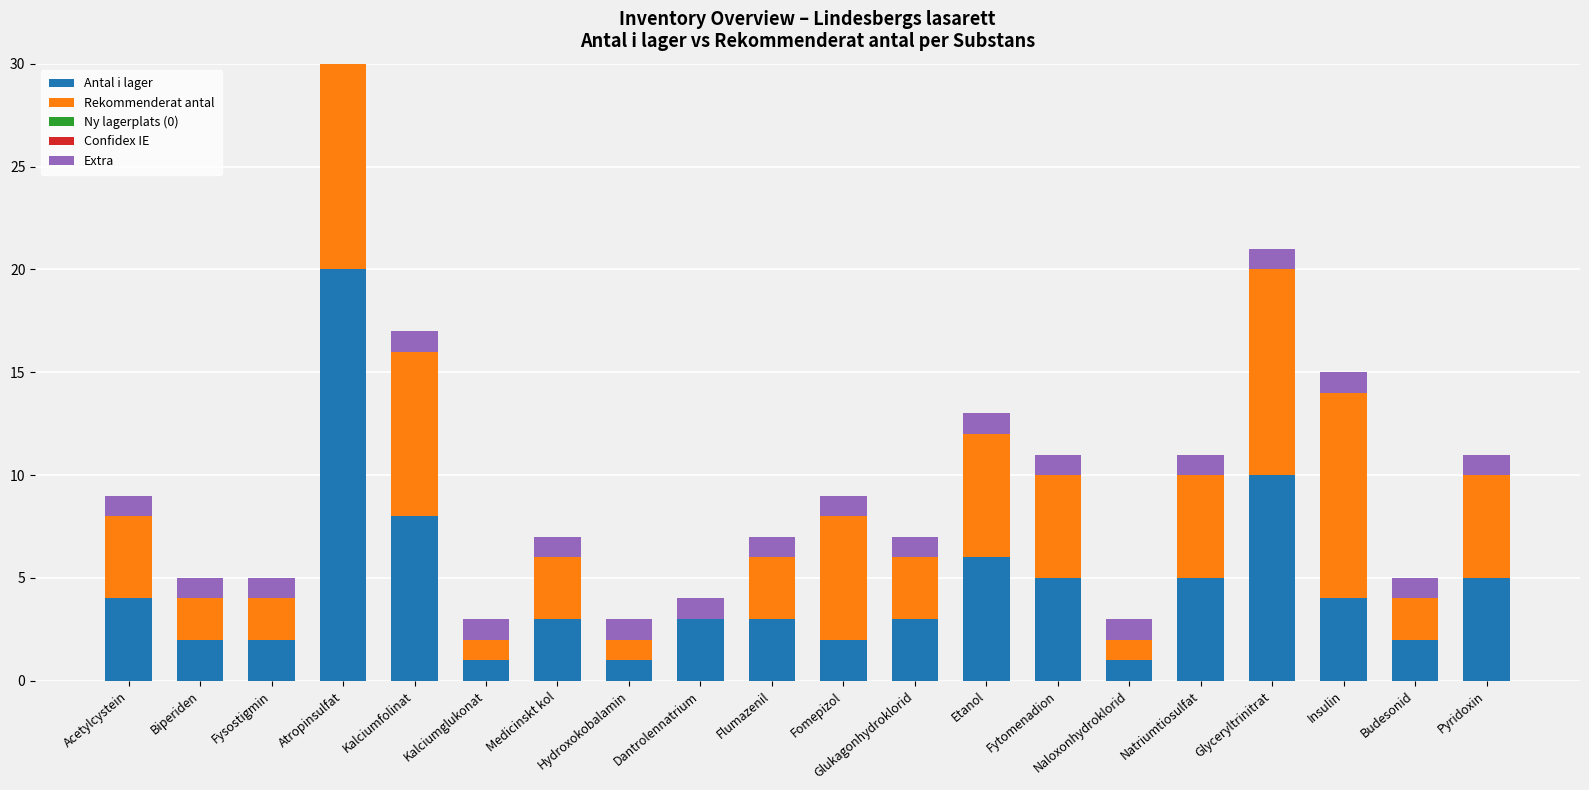

What position from the left is Fysostigmin?

3